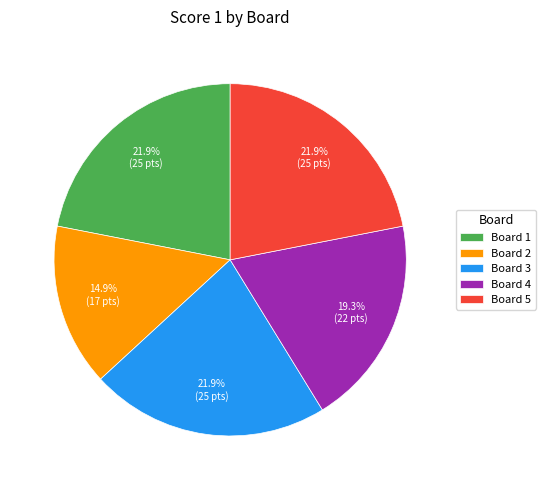

How much of the chart is everything except Board 2?

85.1%